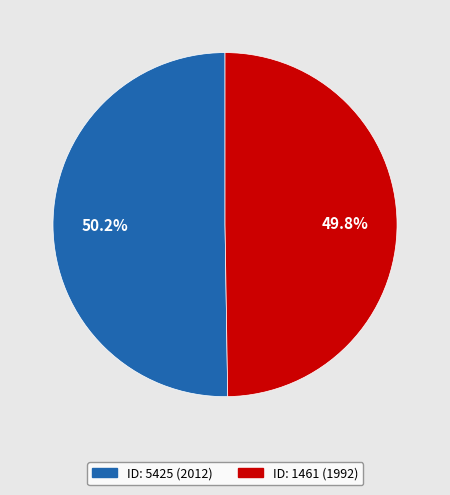

How many segments does this pie chart have?

2